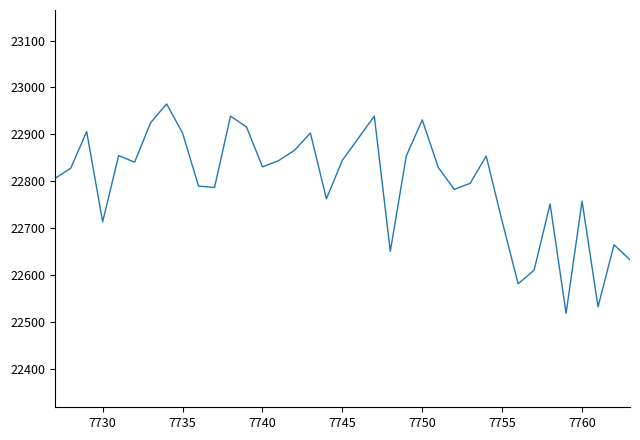

What is the minimum value shown in the chart?

22519